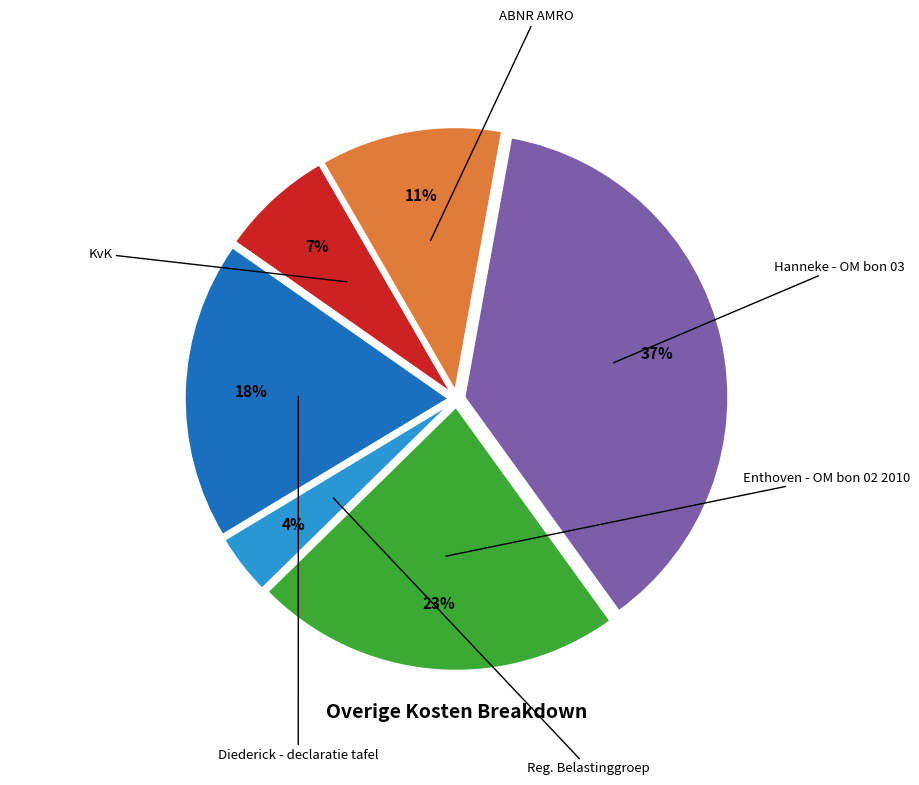

To the nearest percent, what is the difference between the largest and smallest slice percentages?

33%